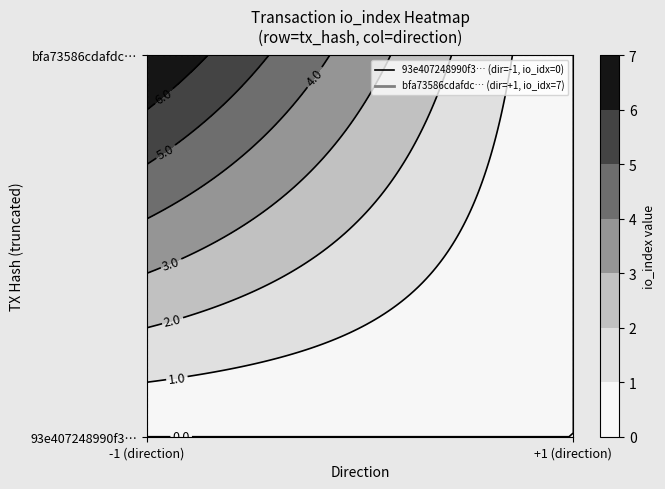

At which label is 93e407248990f328fc444f39856f1cd705ef119 closest to 0?

1